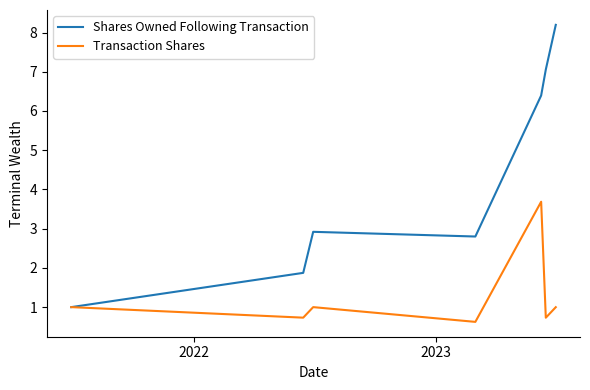

What is the highest value of the Shares Owned Following Transaction series?

8.2